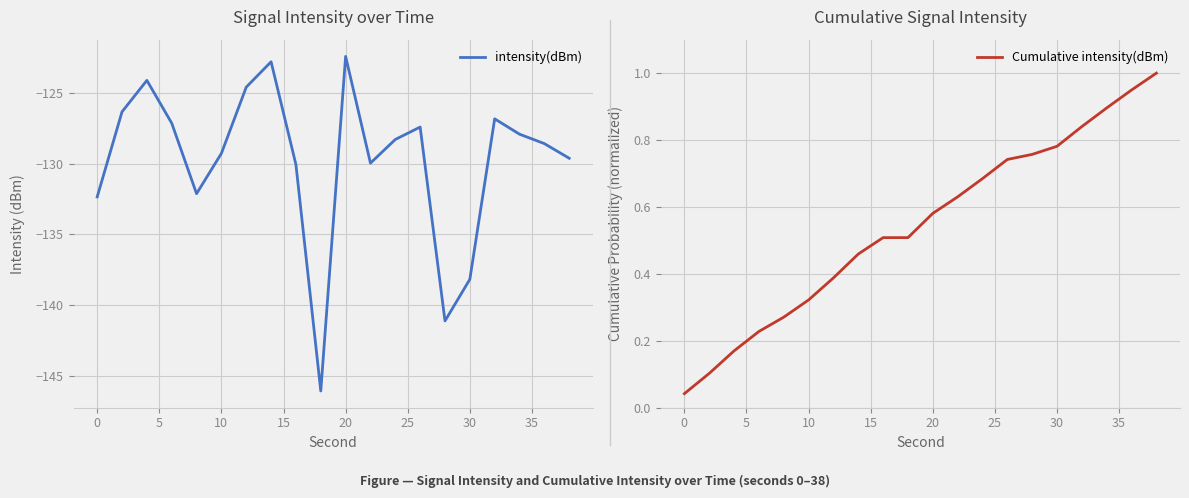

True or false: intensity(dBm) has more than 2 interior local peaks.

True